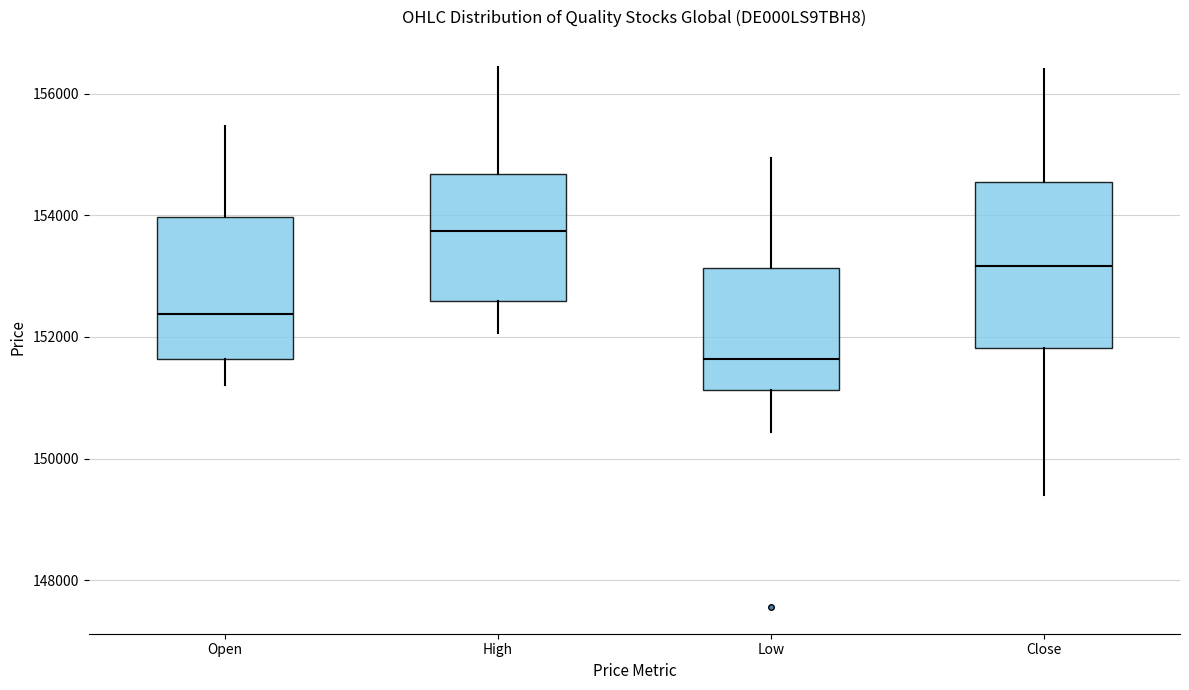

Comparing the boxes themselves (not the whiskers), which one is the tallest?

Close